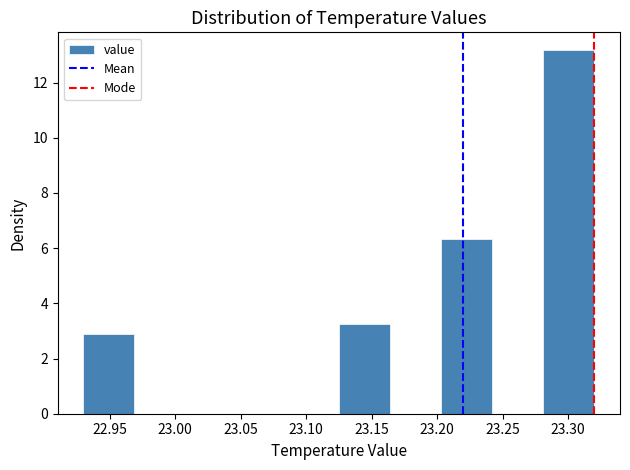

Reading left to right, list every bar in this chart as the range it spans on the x-axis followed by its height. Neither the bar edges nor the heights are printed on the chart, so give them approximately, as read against the axes.

22.930 to 22.969: 3.0
22.969 to 23.008: 0
23.008 to 23.047: 0
23.047 to 23.086: 0
23.086 to 23.125: 0
23.125 to 23.164: 3.2
23.164 to 23.203: 0
23.203 to 23.242: 6.4
23.242 to 23.281: 0
23.281 to 23.320: 13.2